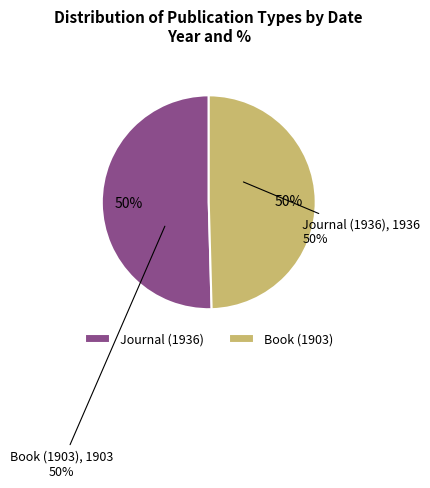

What is the smallest slice in the pie chart?

Book (1903)